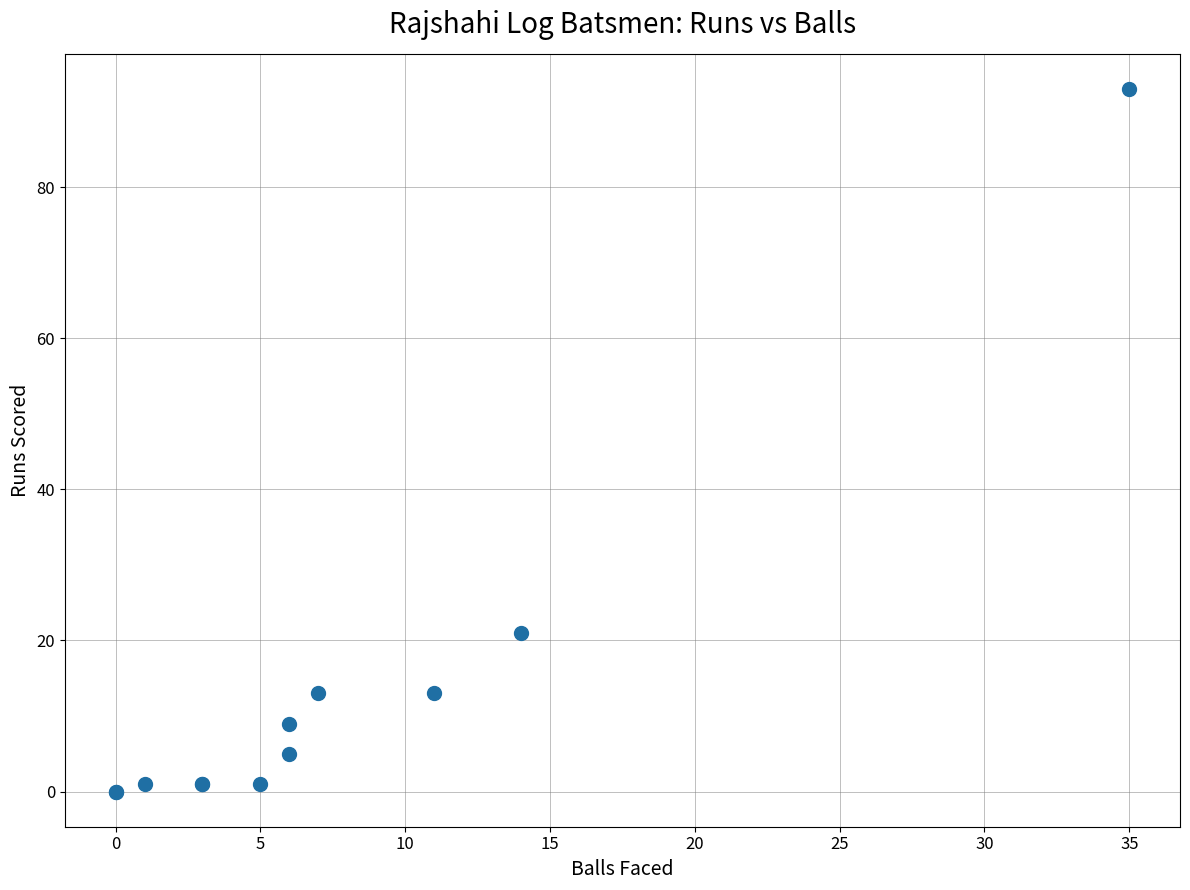

What Y value in the scatter plot is closest to 46?

21